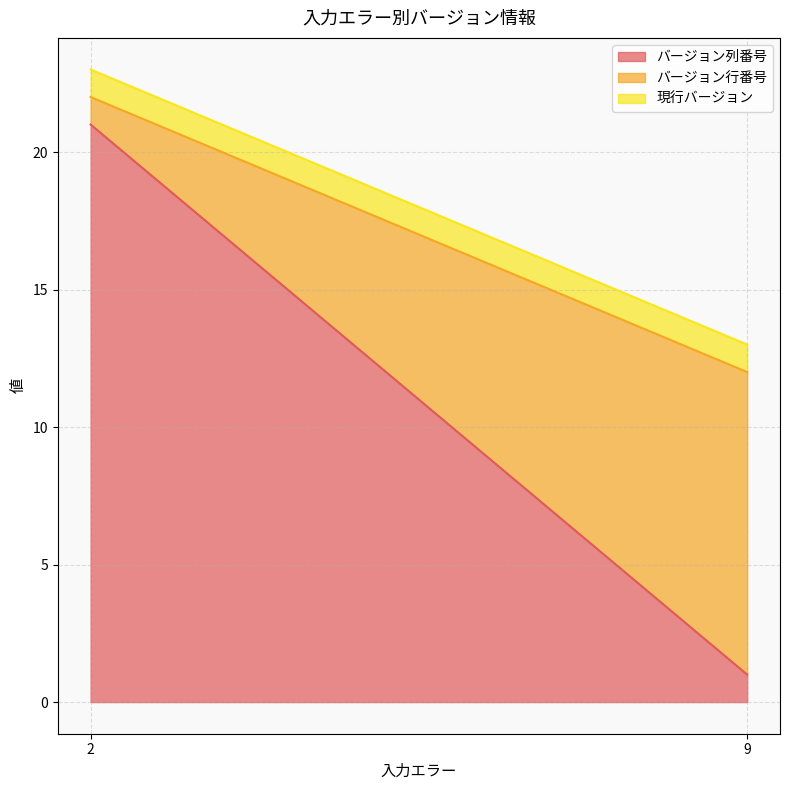

Is the value of 現行バージョン at 2 greater than the value of バージョン列番号 at 9?

No